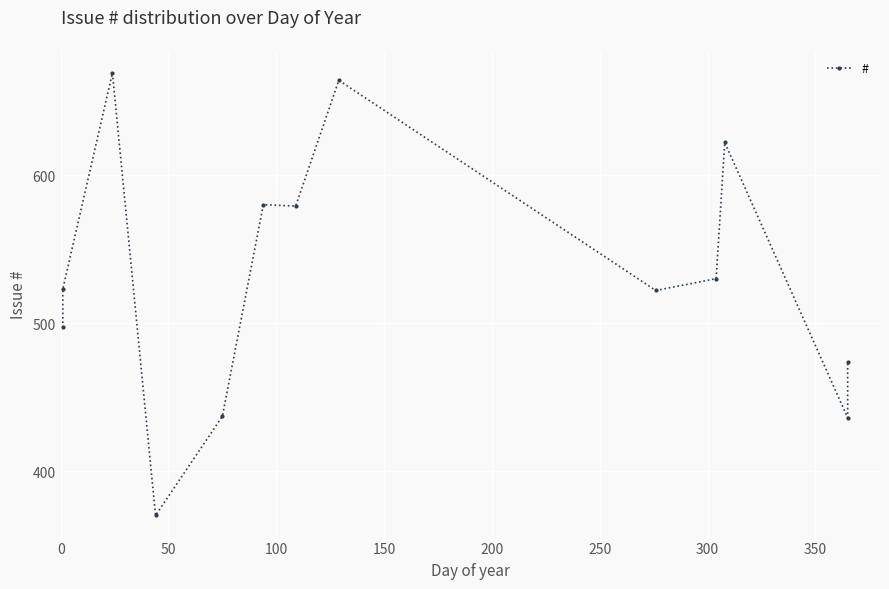

Count the number of values greater than 523.

6